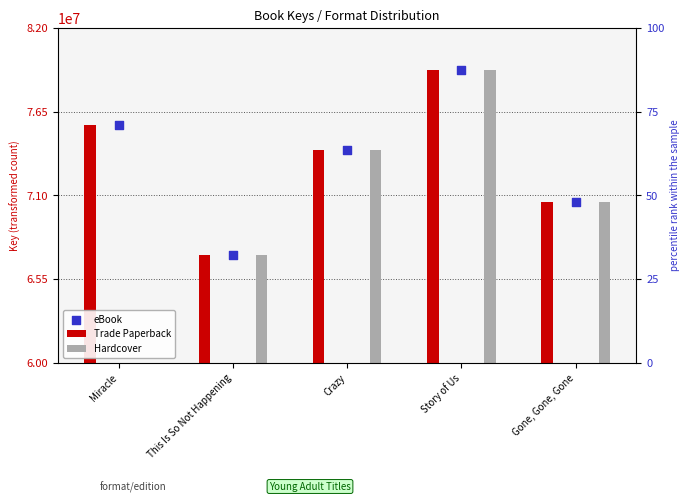

Which series has the largest Y range (max minus min)?

Trade Paperback